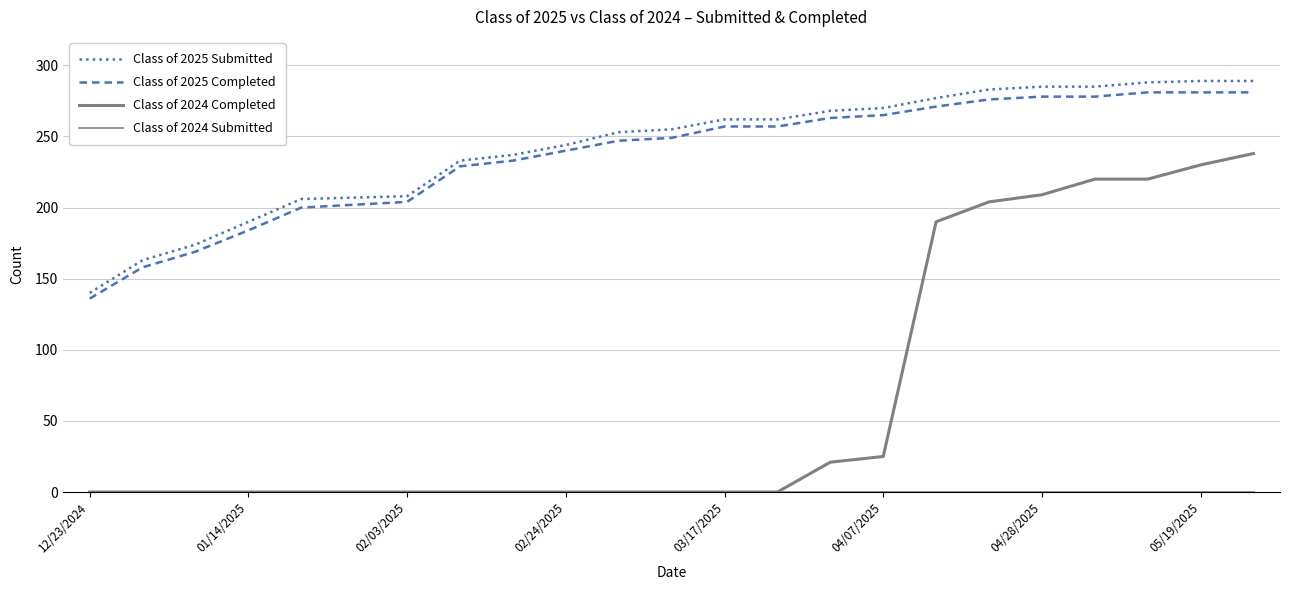

Does the chart display data point markers on the line(s)?

No